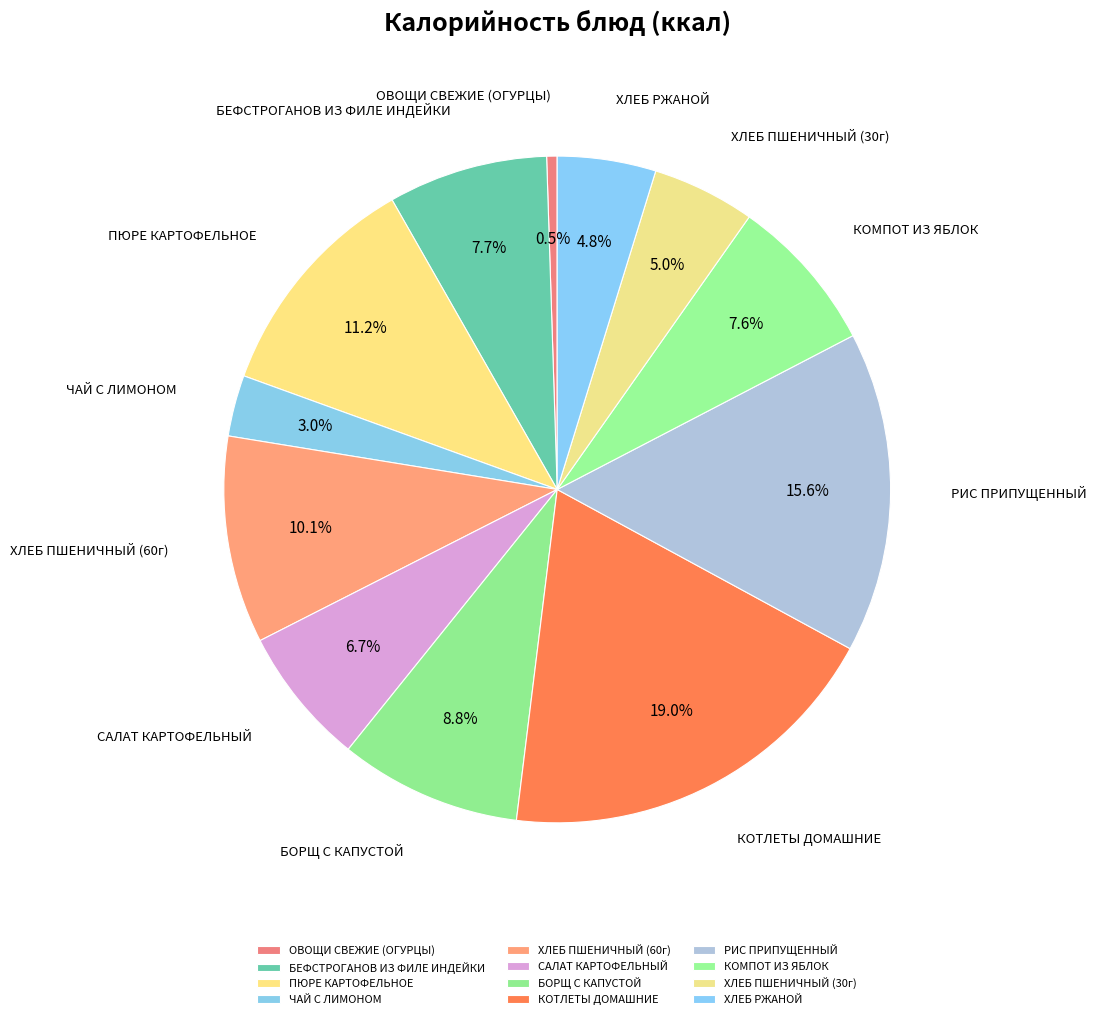

Is ХЛЕБ РЖАНОЙ the majority of the pie?

No